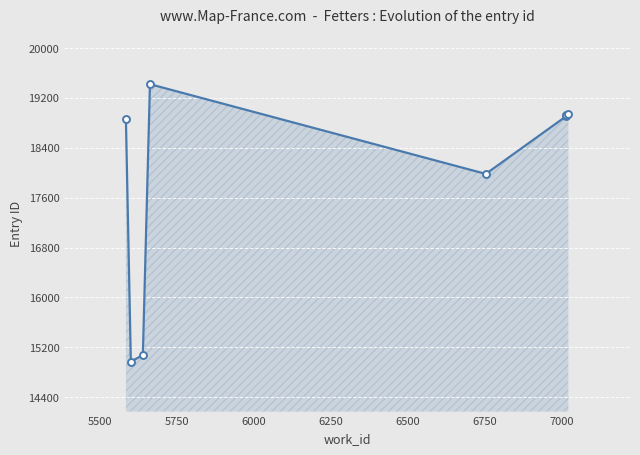

How many lines are shown in the chart?

1